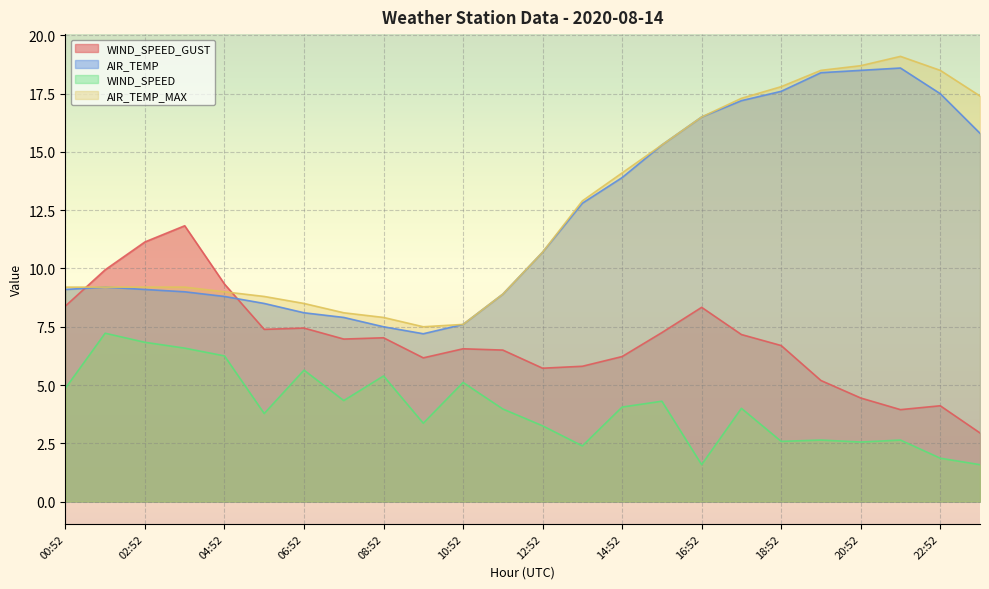

At which category is the sum across all series the highest?

17:52